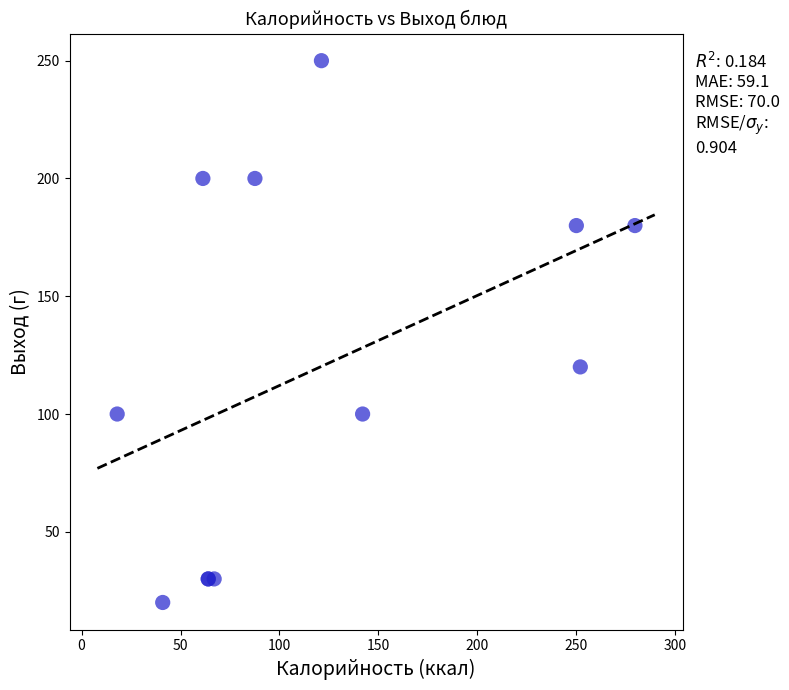

What Y value in the scatter plot is closest to 135?

120